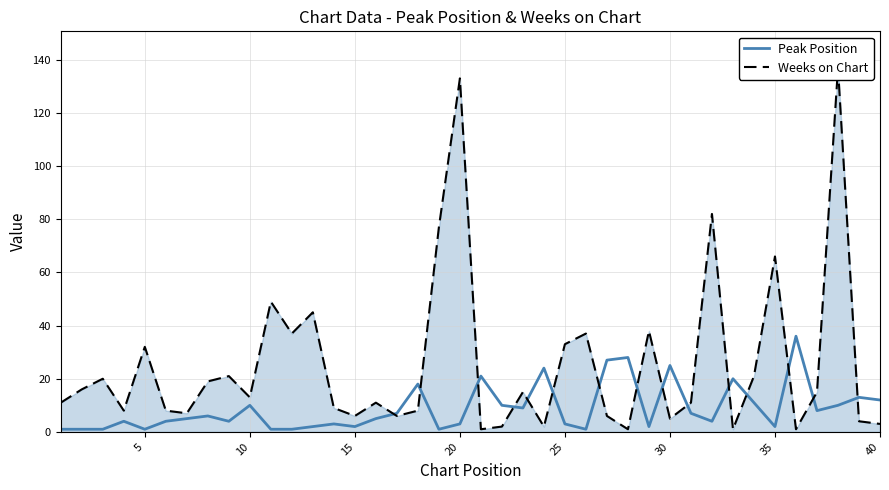

What is the highest value of the Peak Position series?

36